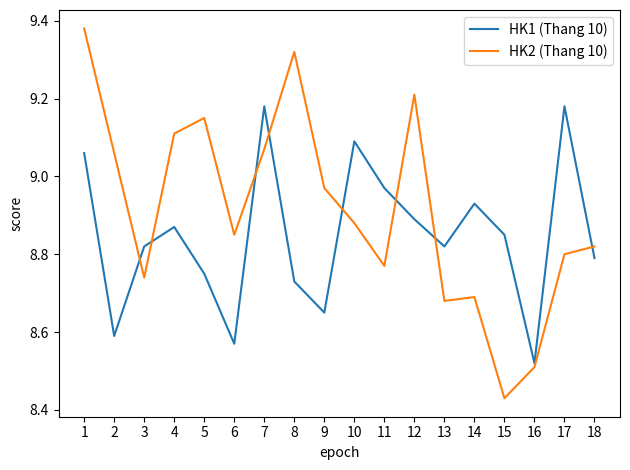

What is the total value across all series at 16?

17.0